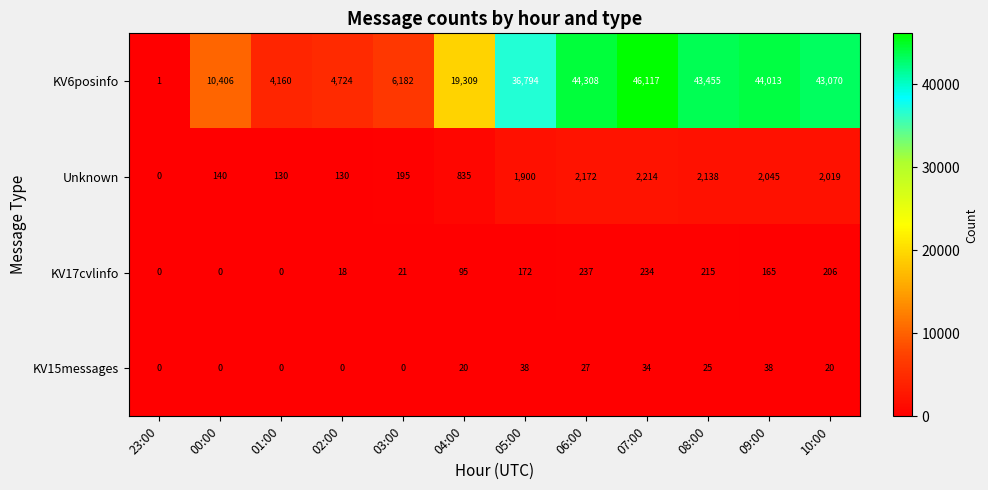

Rank the series by their maximum value, from lowest to highest.

KV15messages, KV17cvlinfo, Unknown, KV6posinfo